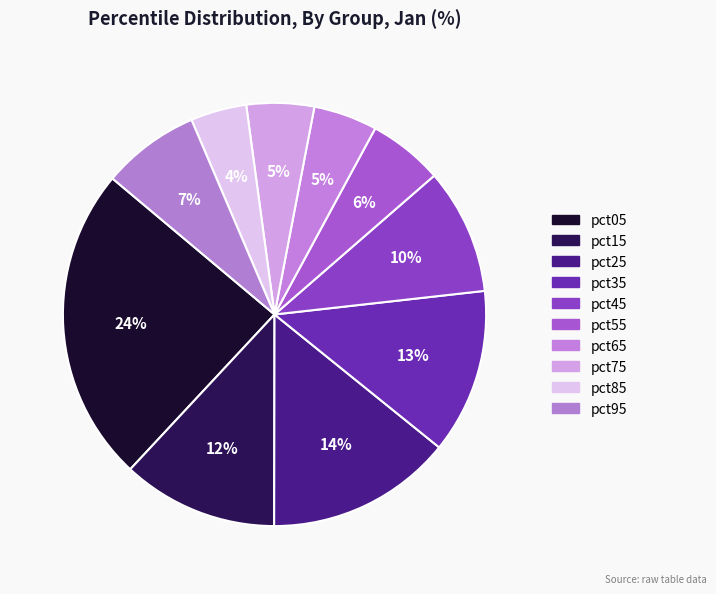

Combined, do pct55 and pct75 account for over 50%?

No